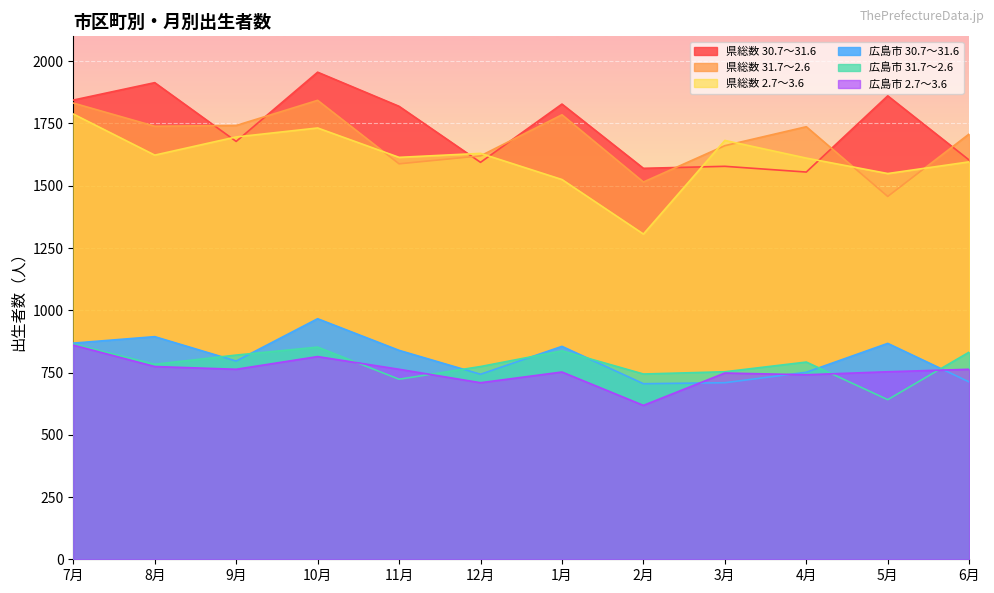

What is the label of the 1st point from the right?

6月